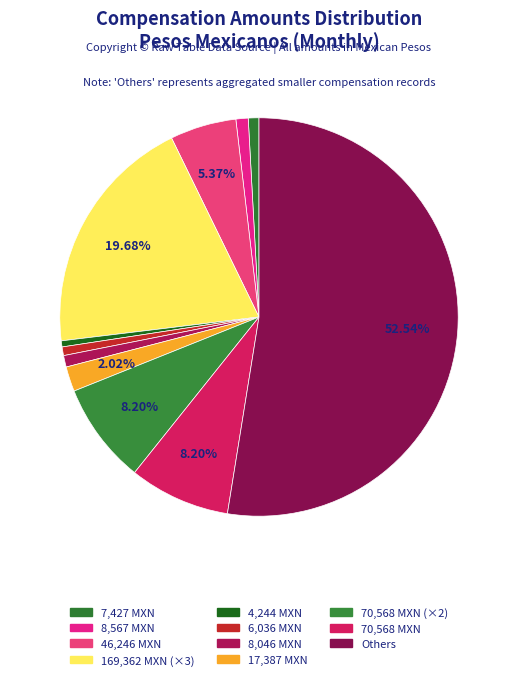

To the nearest percent, what is the average slice percentage?

9%